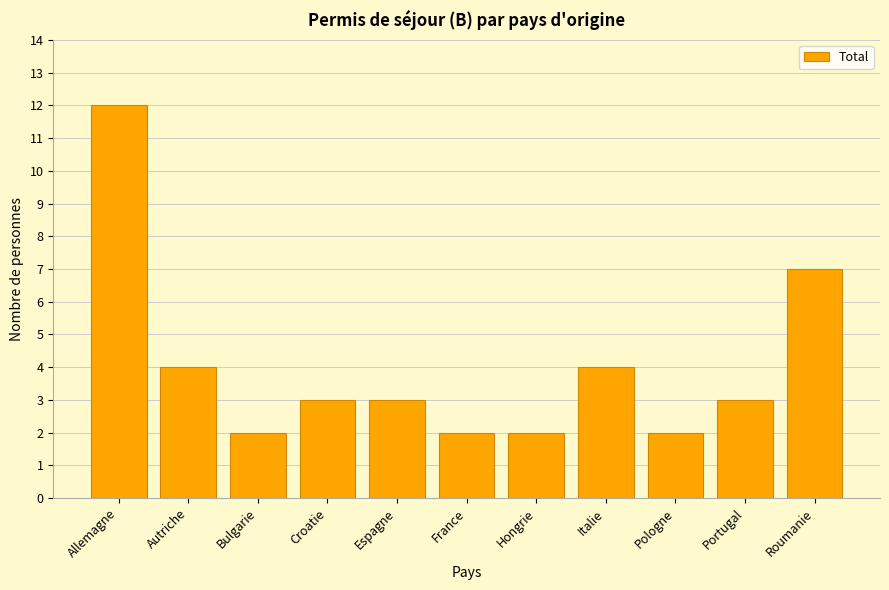

How many series are shown in this chart?

1